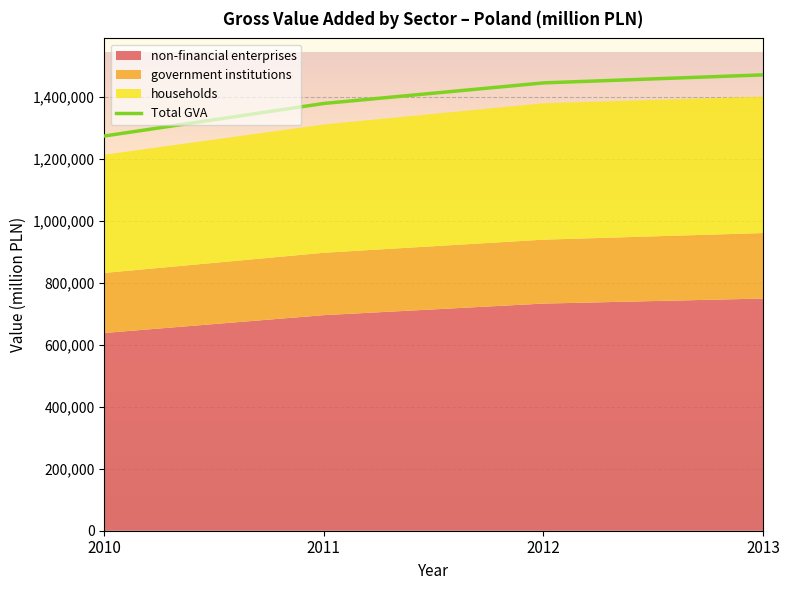

Which label corresponds to the smallest value in the chart?

2010